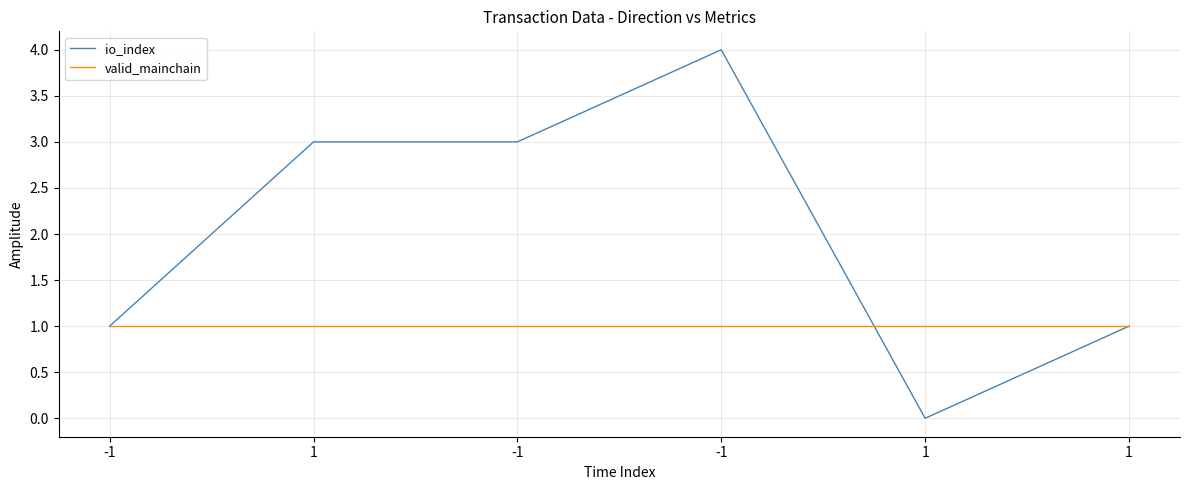

Reading right to left, extract all data points from this chart.

io_index: 1=1	1=0	-1=4	-1=3	1=3	-1=1
valid_mainchain: 1=1	1=1	-1=1	-1=1	1=1	-1=1